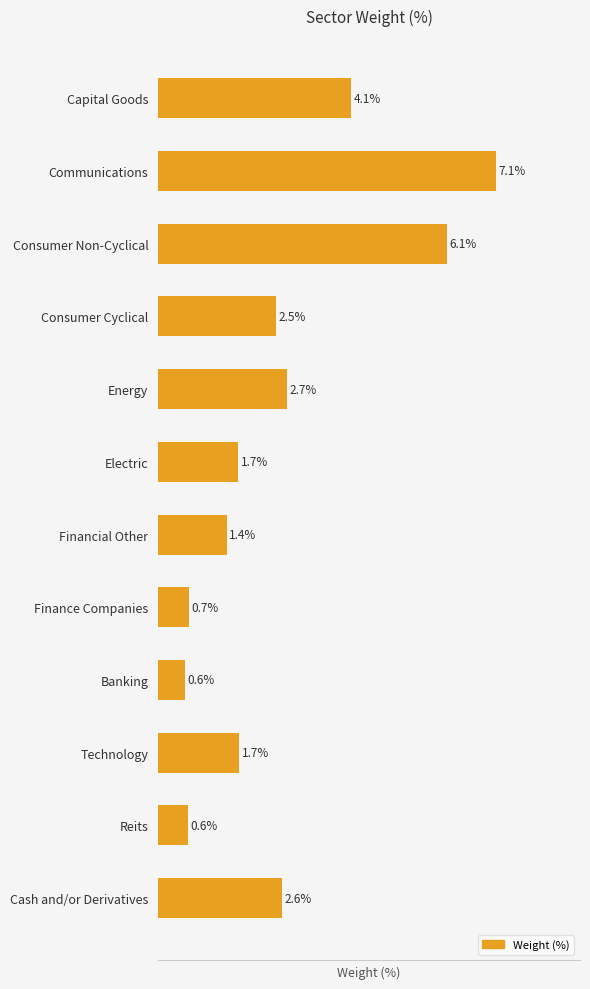

Are the bars horizontal?

Yes